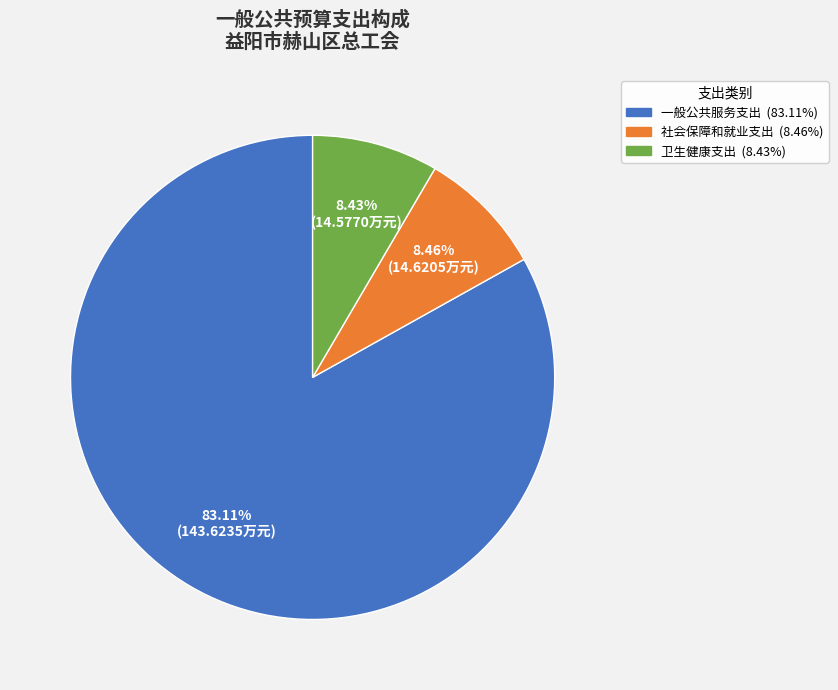

Is it true that 卫生健康支出 is 8% of the pie?

True